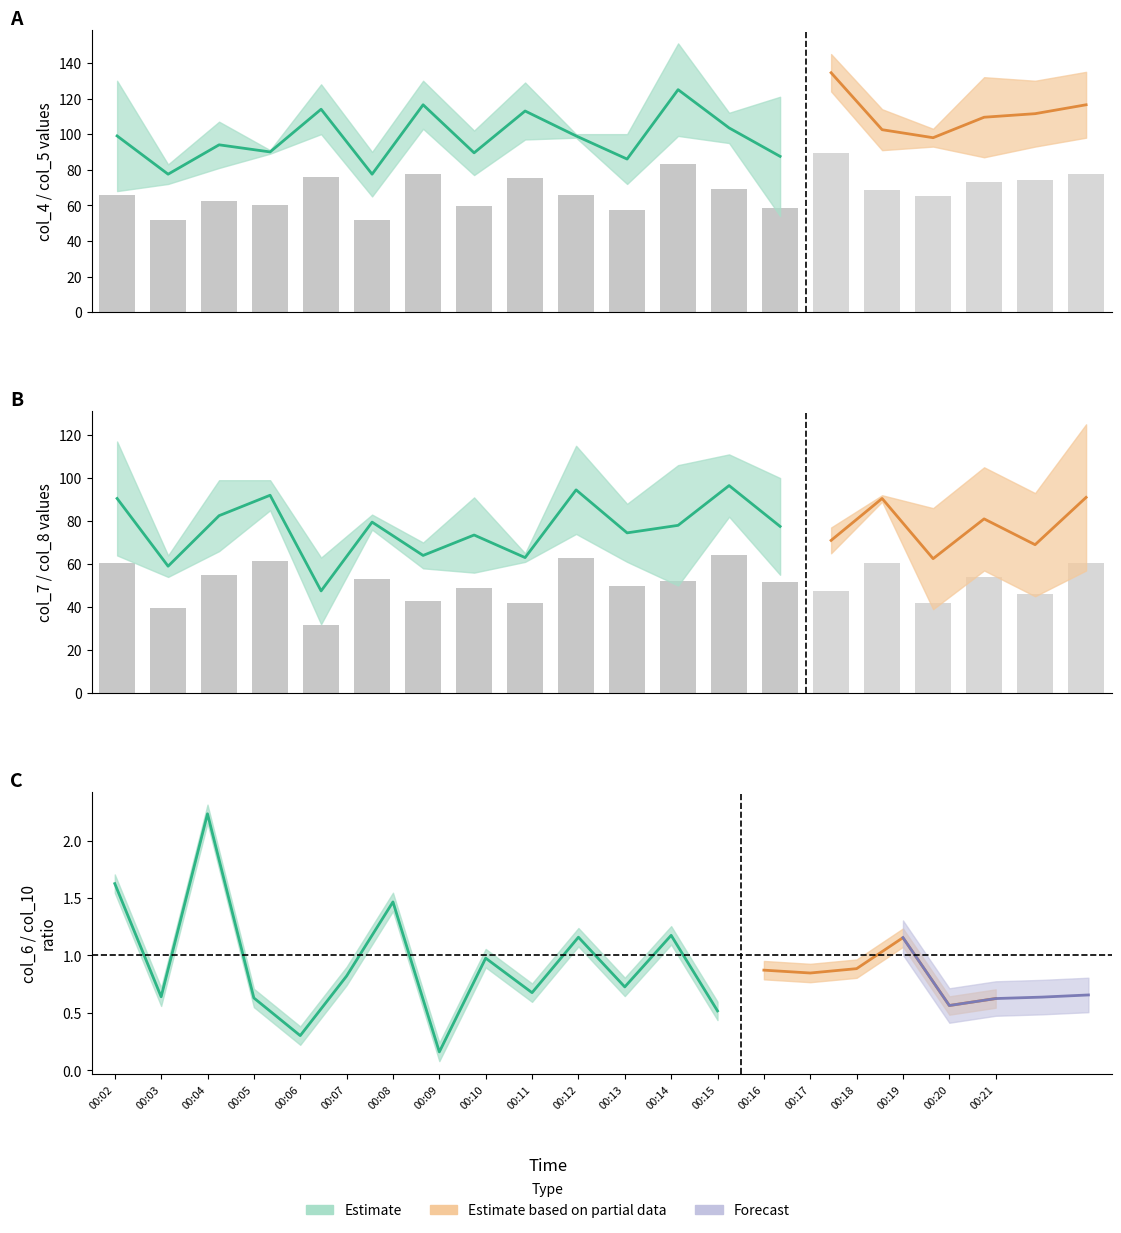

Which series has the largest total across all categories?

col_4